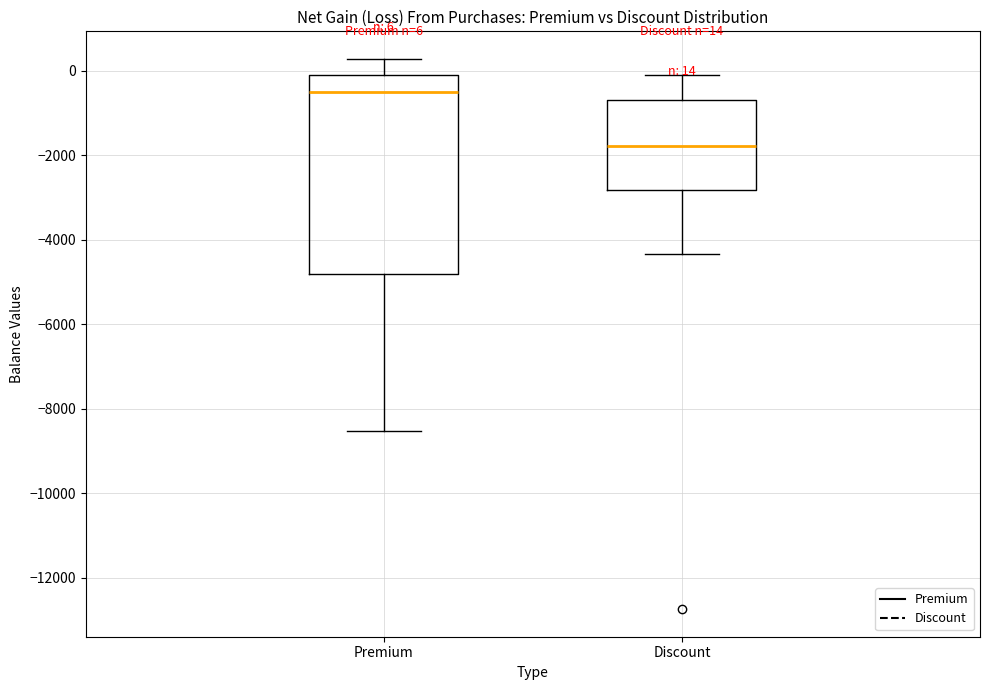

Which box's median line is the highest?

Premium